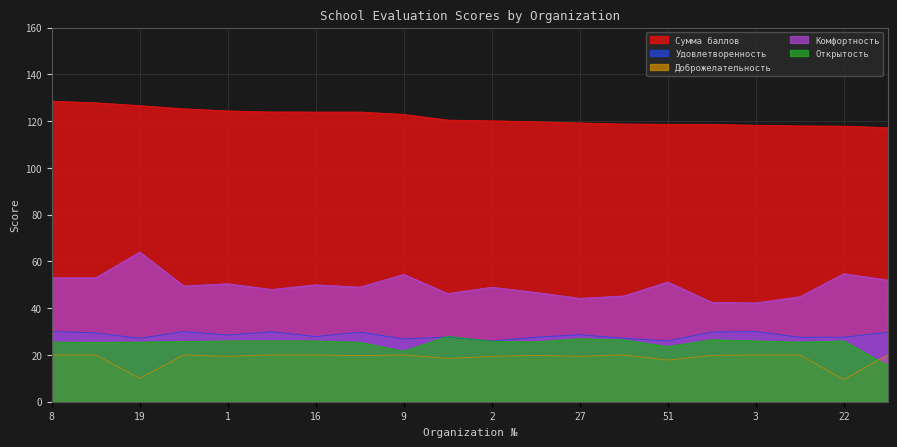

List the labels in order of Комфортность value, largest first.

19, 22, 9, 8, 14, 37, 51, 1, 16, 10, 42, 2, 43, 11, 31, 6, 15, 27, 33, 3